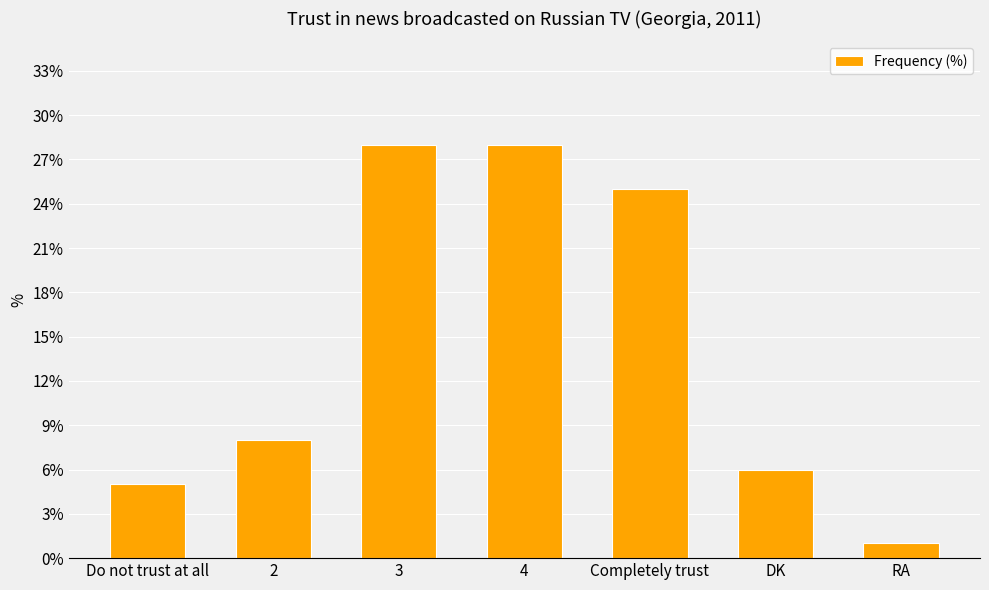

What is the sum of the values at RA and 4?

29